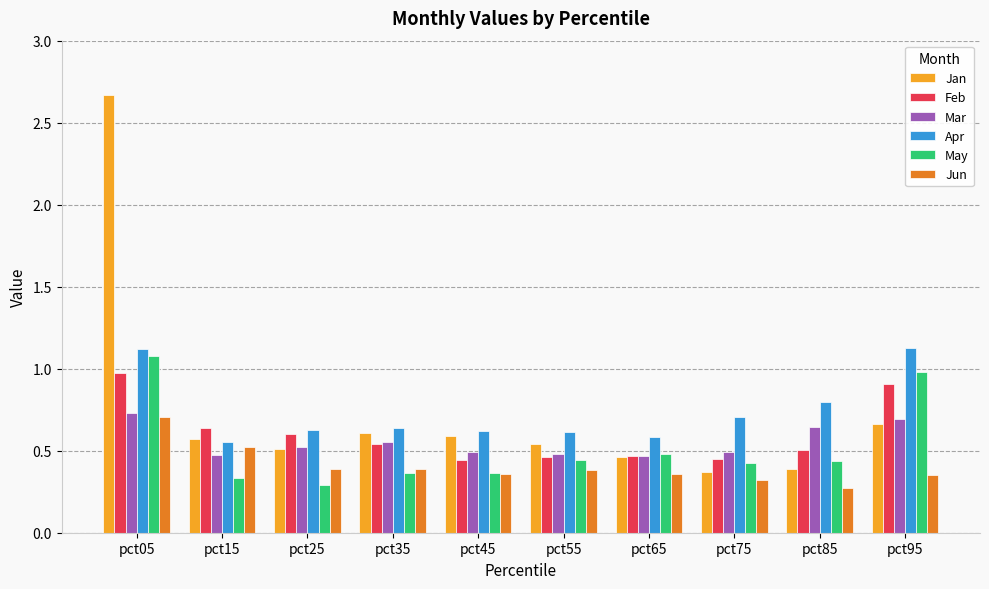

At which label does Jan reach its peak?

pct05